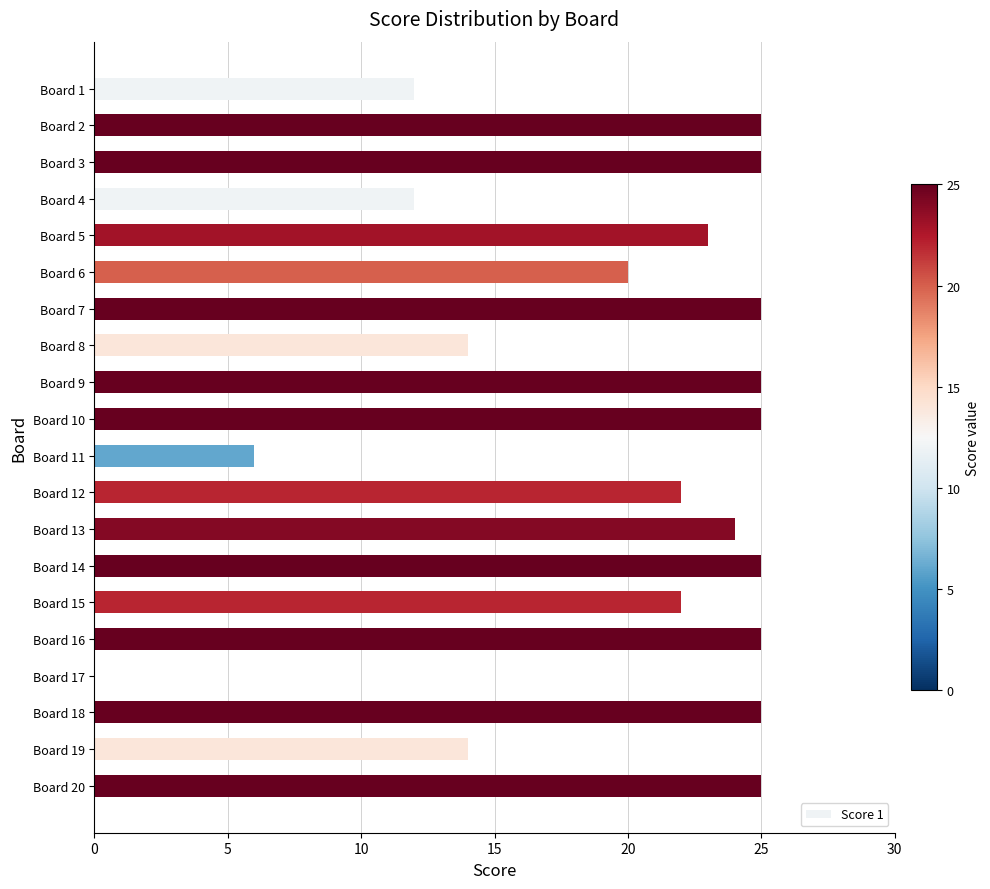

What is the average value?

20